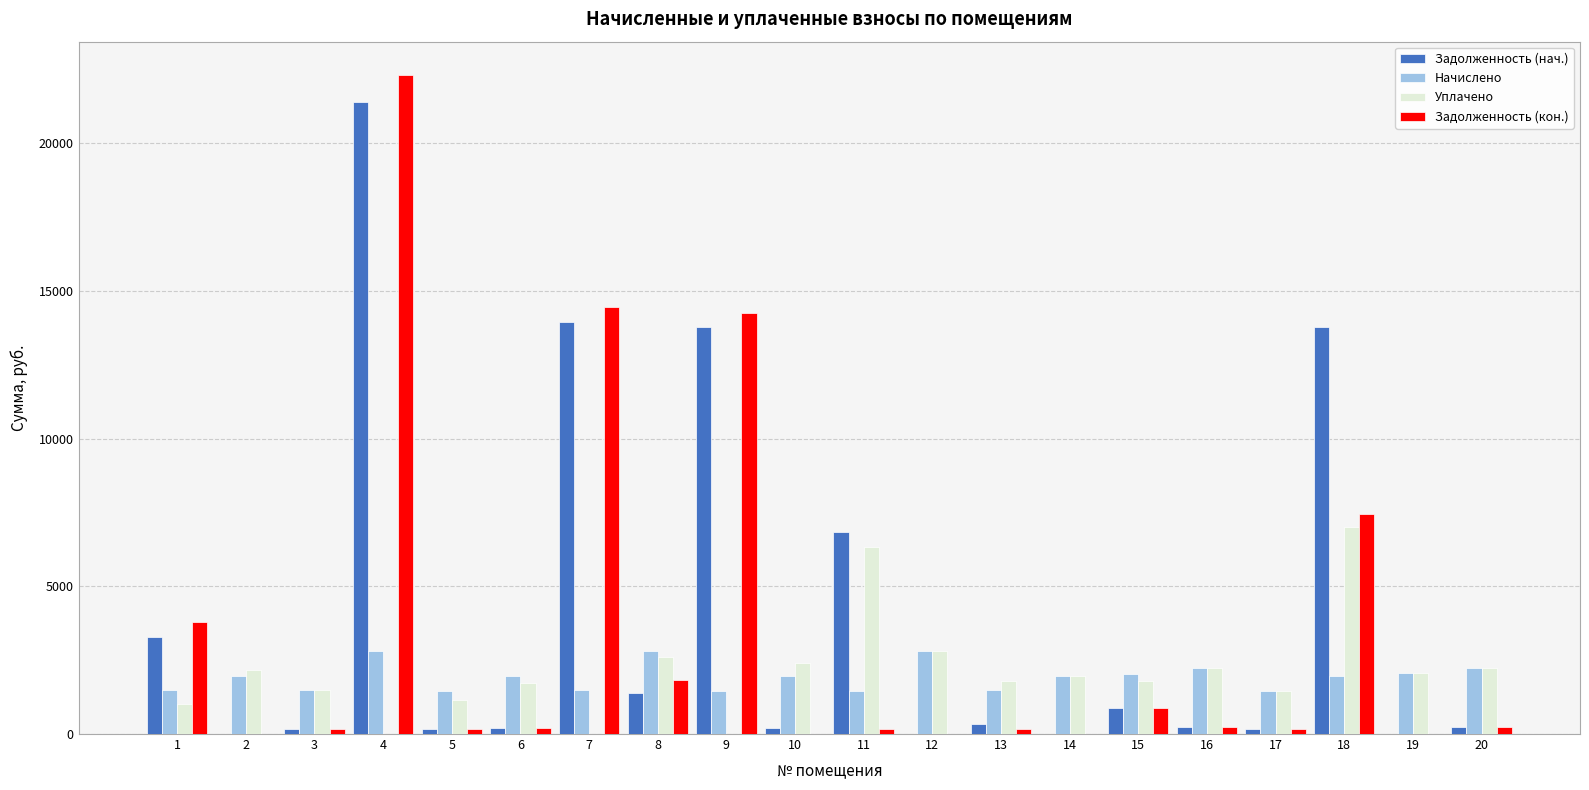

Which series has the widest spread of values?

Задолженность (кон.)